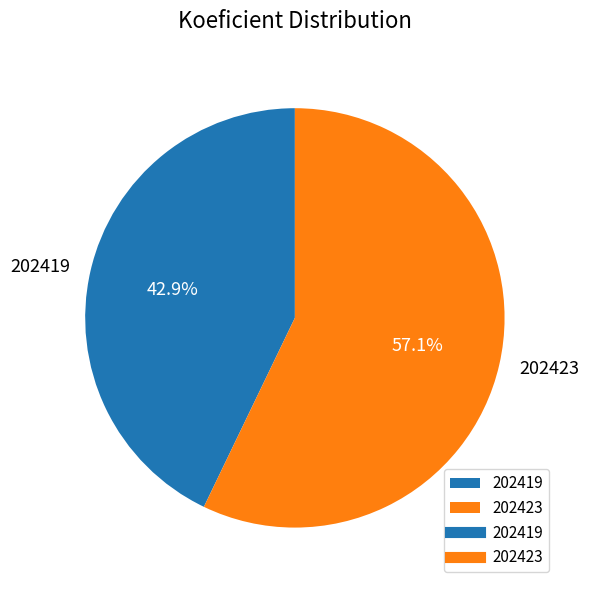

Which slice is the largest?

202423